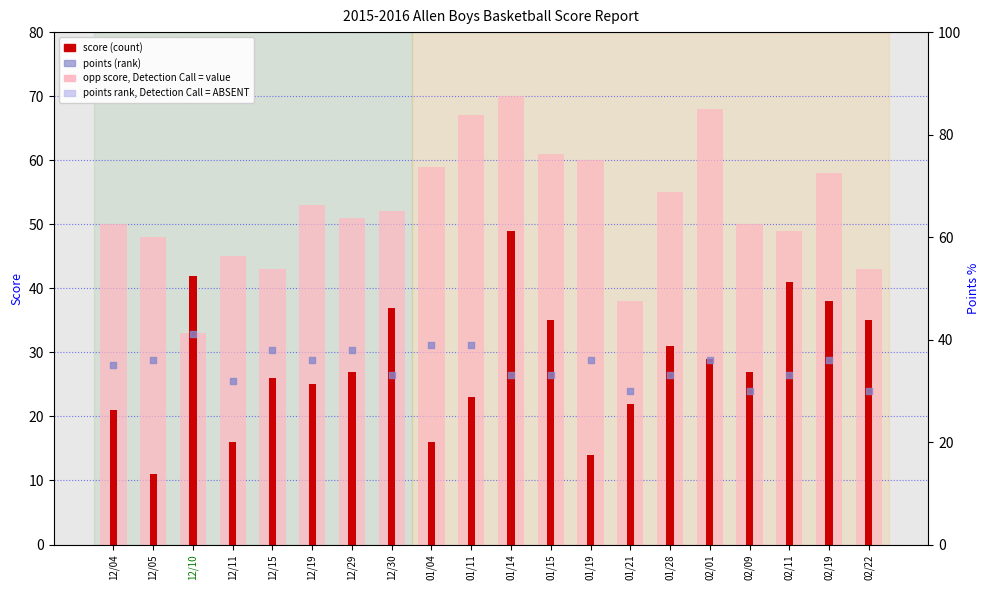

Which series reaches the minimum Y coordinate?

score (count)